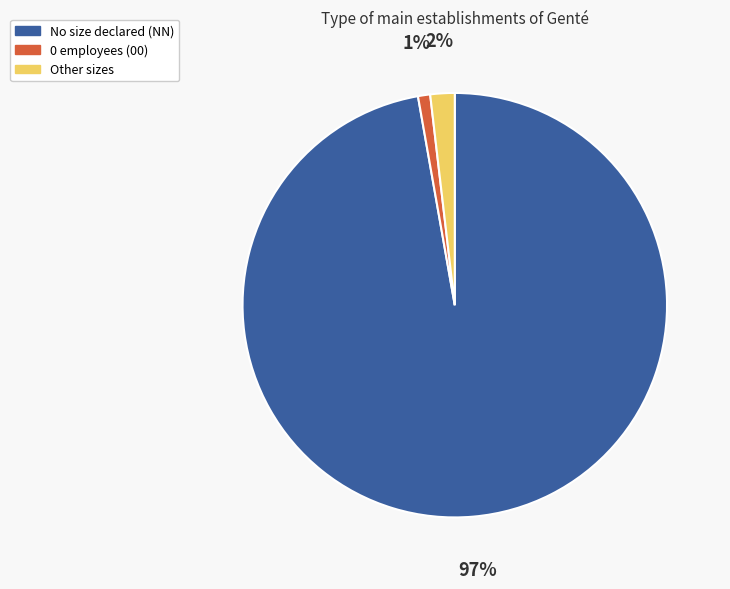

To the nearest percent, what is the average slice percentage?

33%